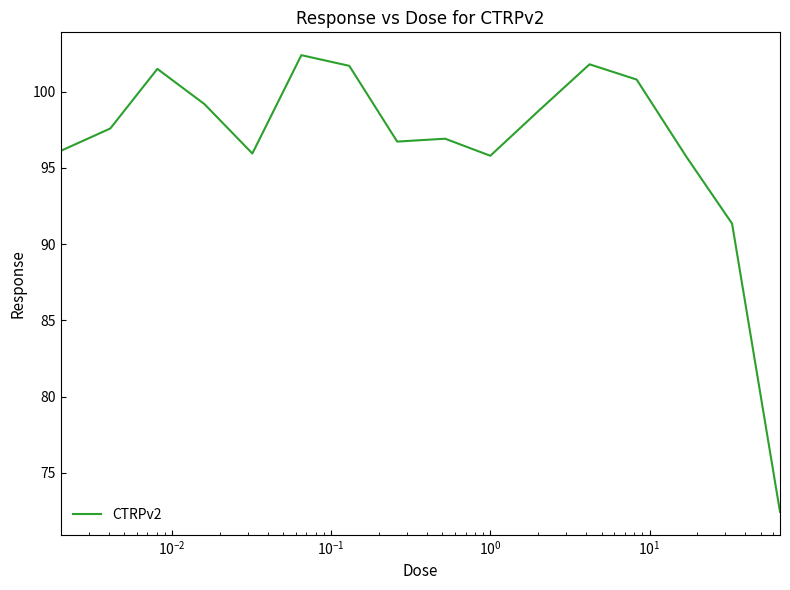

What is the smallest value displayed?

72.4